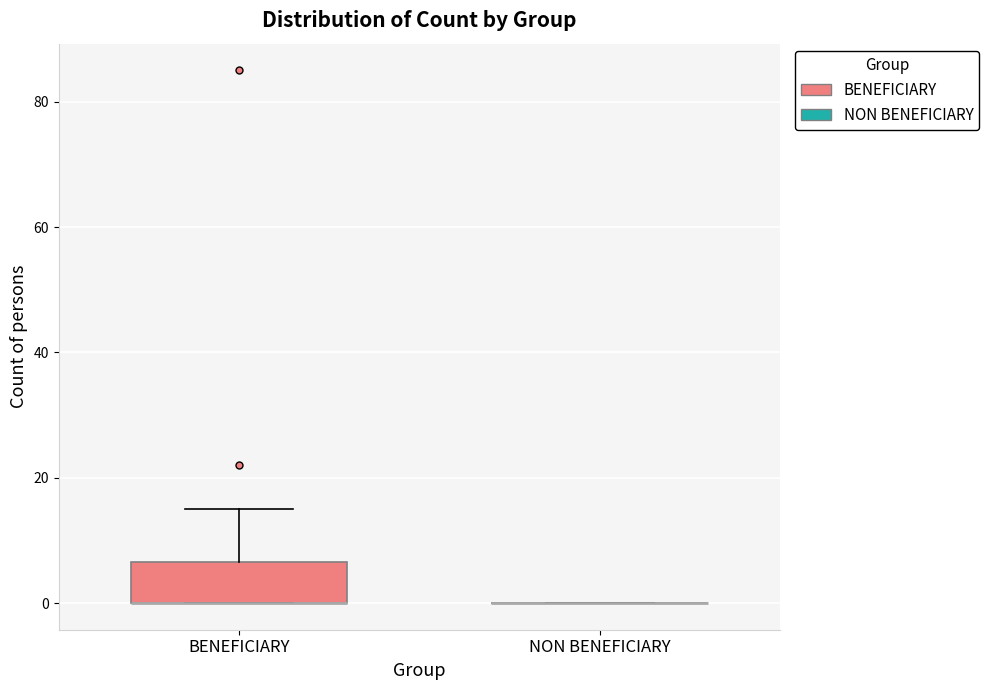

Comparing the boxes themselves (not the whiskers), which one is the tallest?

BENEFICIARY